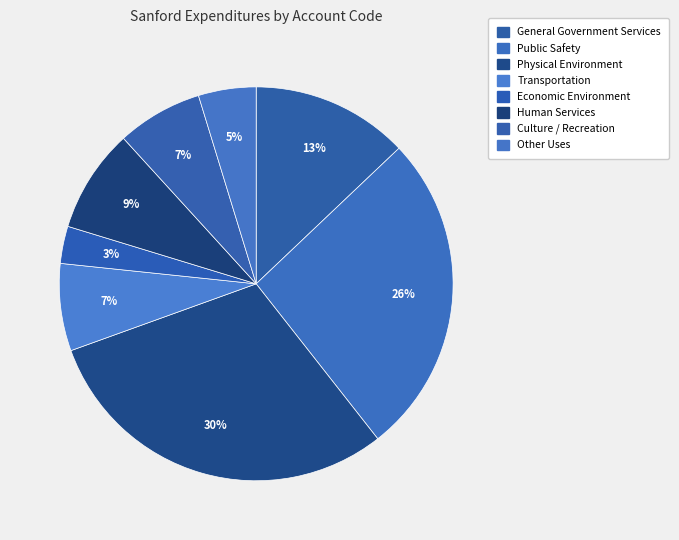

Count the number of slices in the pie.

8